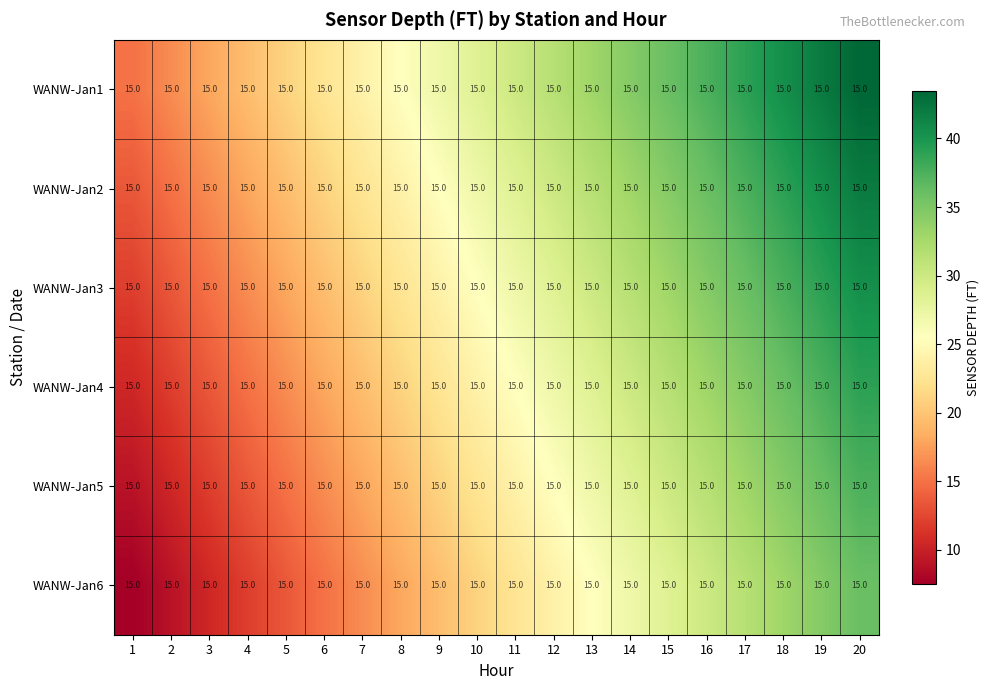

The value of WANW-Jan1 at 1 is 23.2. True or false?

False